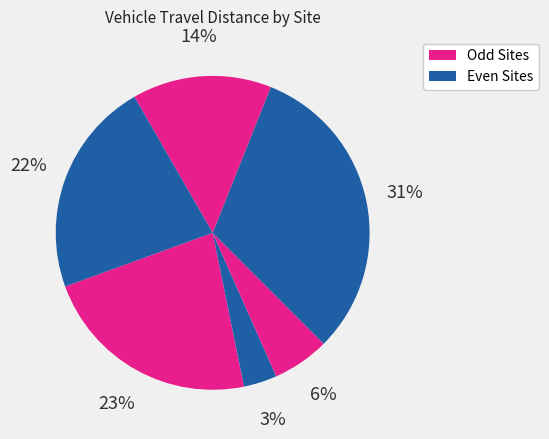

How many slices are in this pie chart?

6